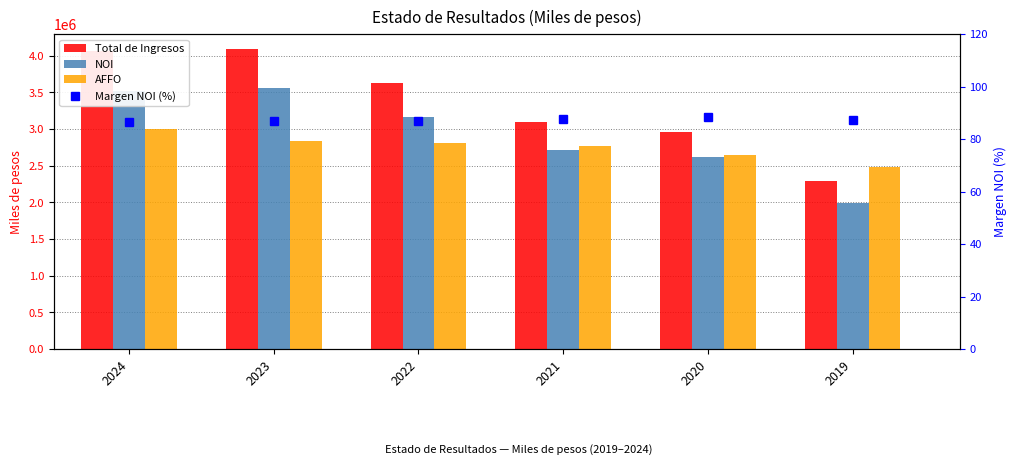

The AFFO series shows 2770818.0 at 2021. True or false?

True